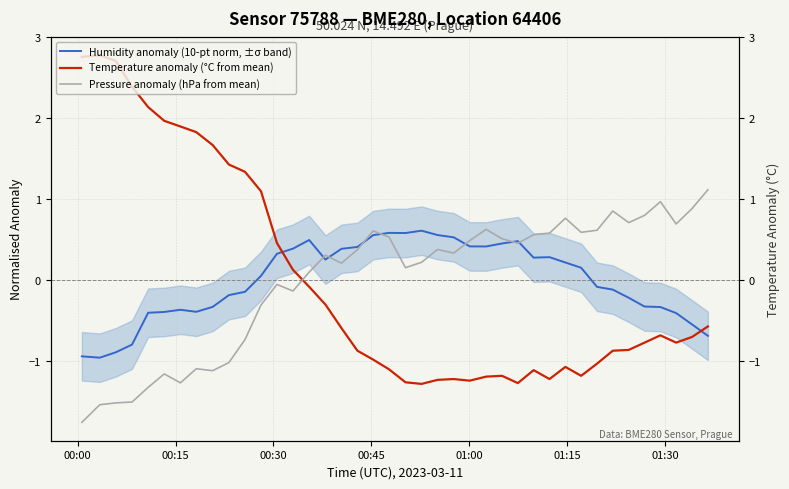

Does the chart have visible grid lines?

Yes